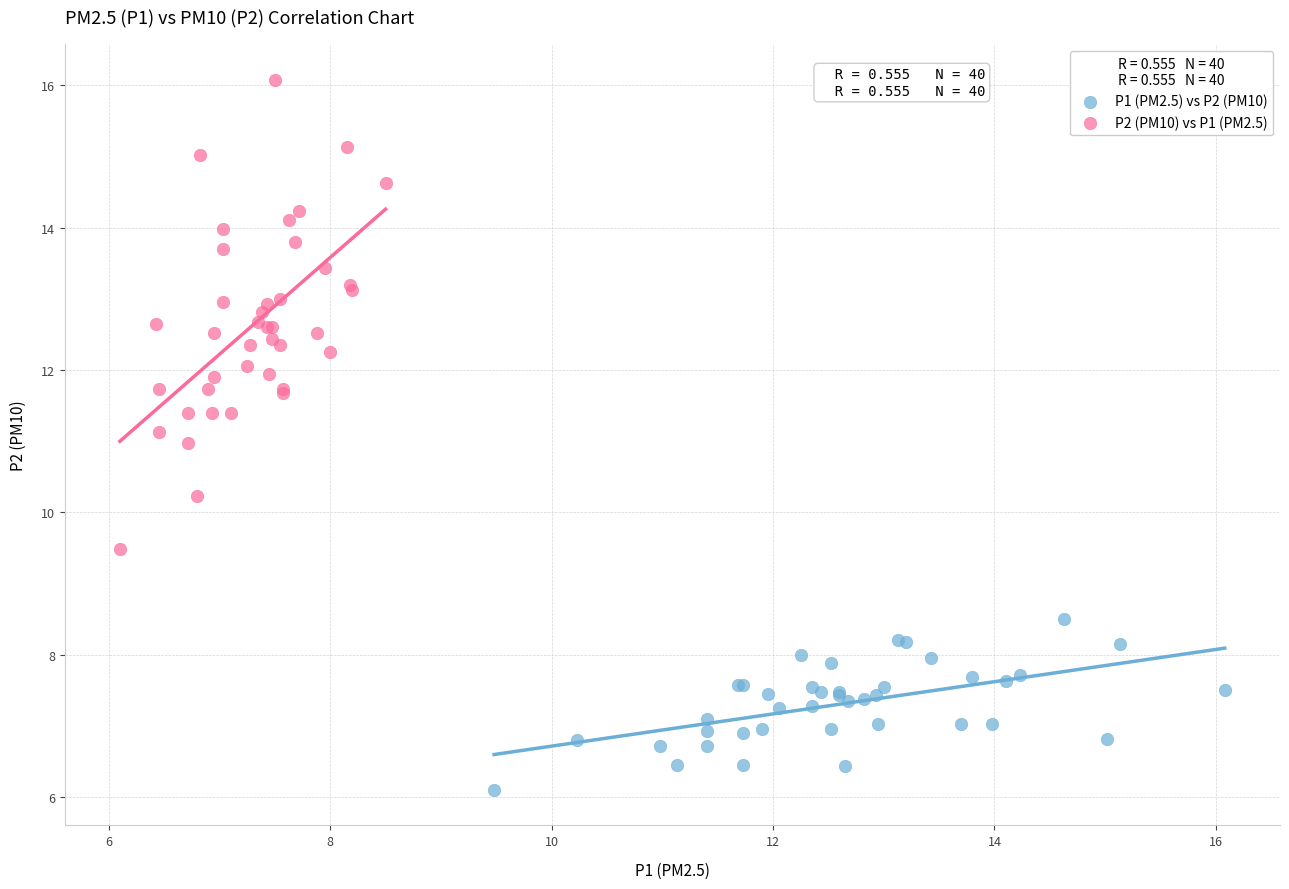

Which series has the largest Y range (max minus min)?

P2 (PM10) vs P1 (PM2.5)